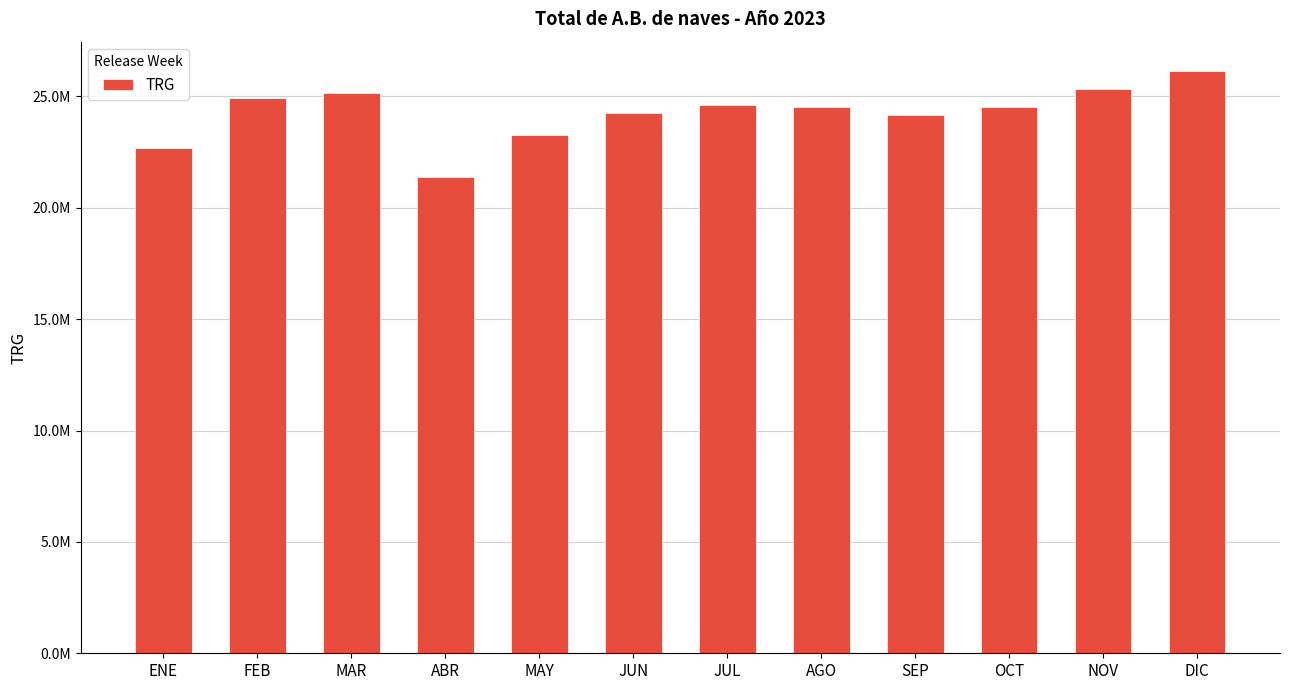

Rank the categories by value from highest to lowest.

DIC, NOV, MAR, FEB, JUL, OCT, AGO, JUN, SEP, MAY, ENE, ABR